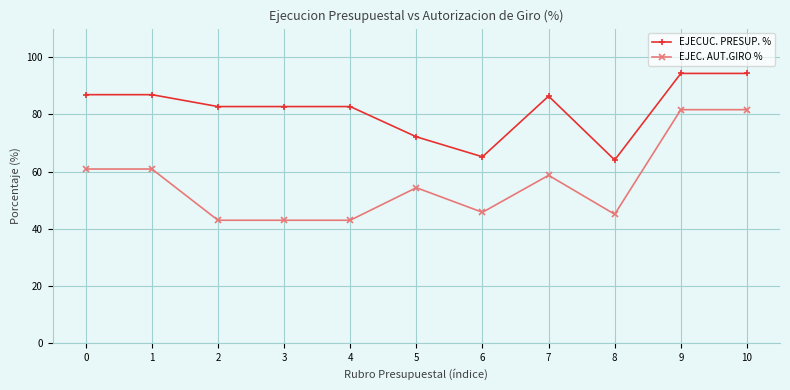

What are all the series names shown in the legend?

EJECUC. PRESUP. %, EJEC. AUT.GIRO %